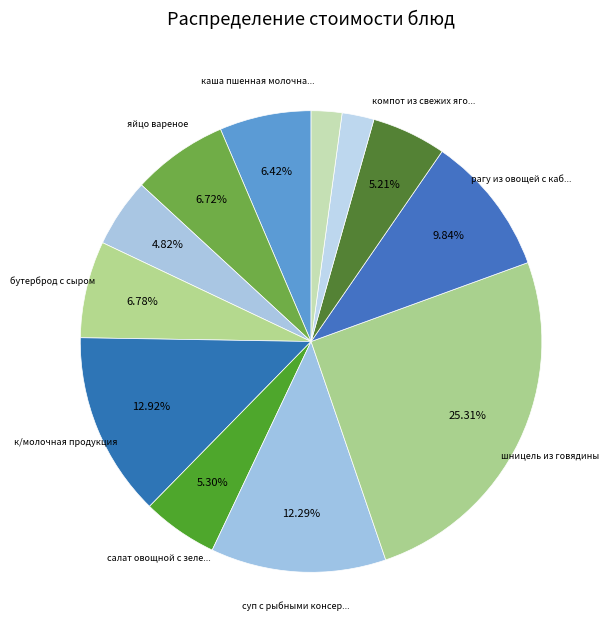

How many segments does this pie chart have?

12